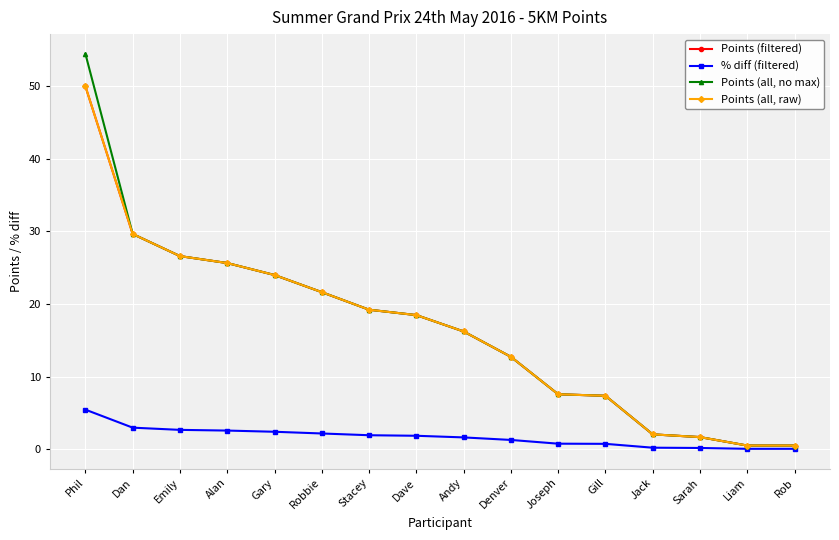

What position from the right is Jack?

4